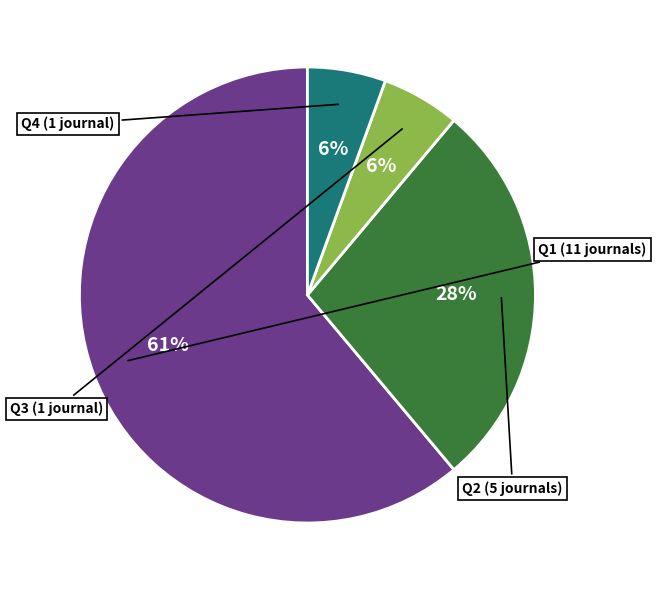

Is there any slice that represents more than half of the pie?

Yes